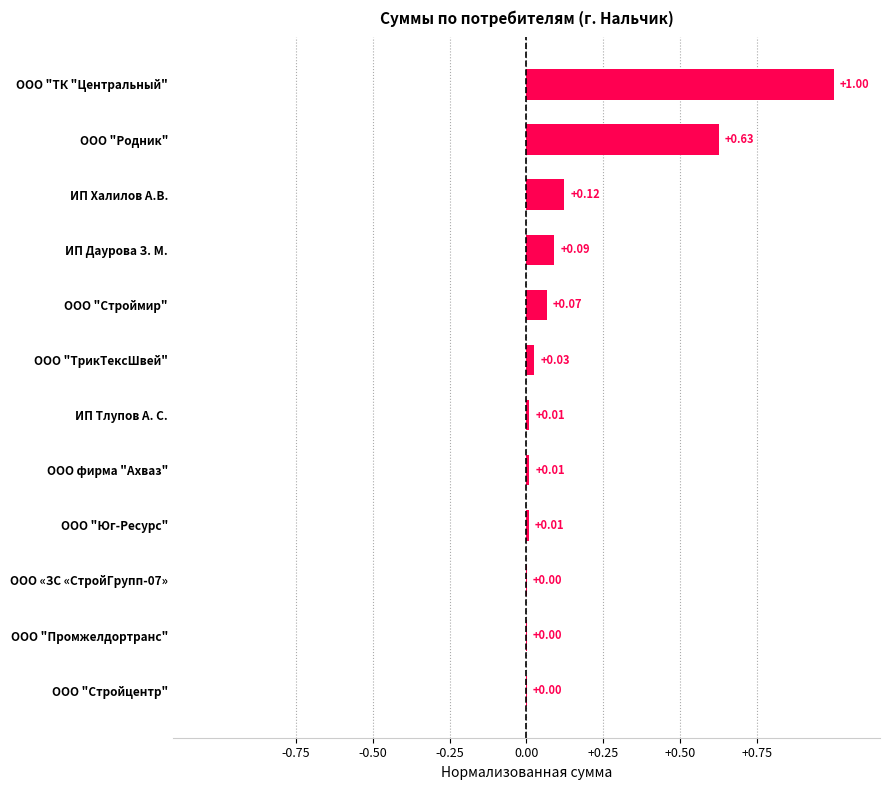

At which category does the chart reach its peak across all series?

ООО "ТК "Центральный"